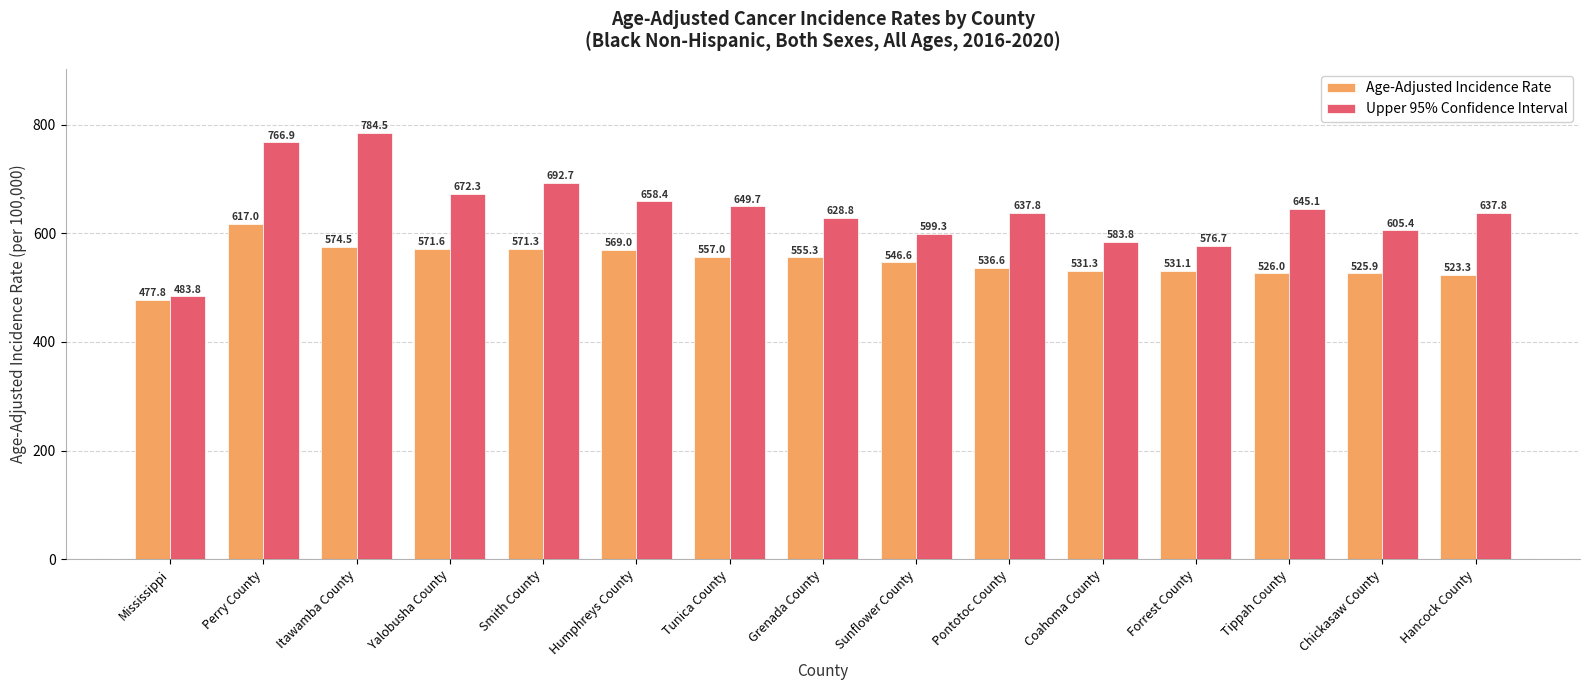

List the series in order of their overall mean, lowest first.

Age-Adjusted Incidence Rate, Upper 95% Confidence Interval